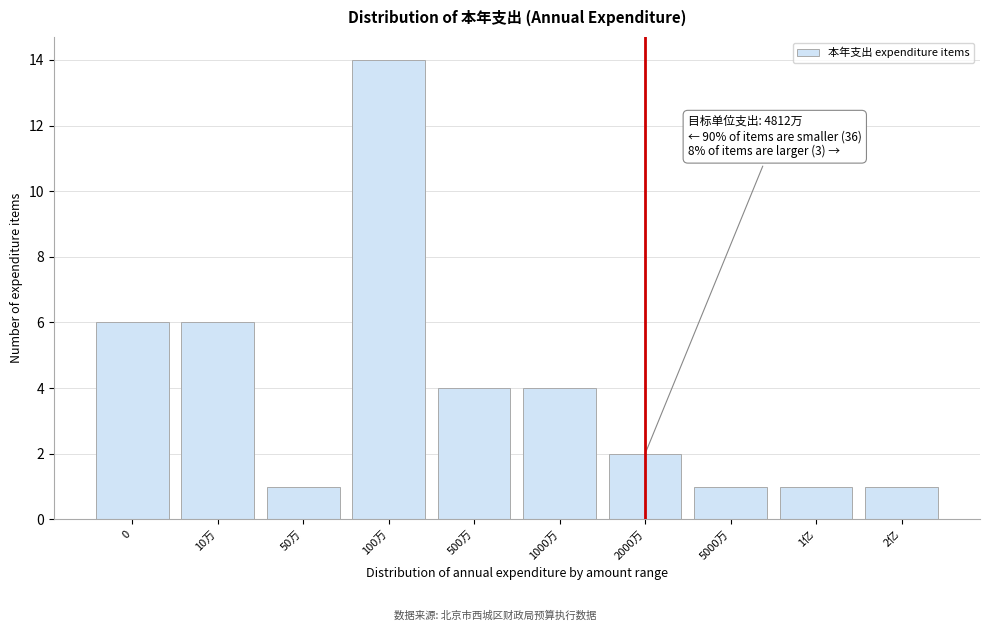

Reading right to left, list all the values displayed in this chart.

2亿=1	1亿=1	5000万=1	2000万=2	1000万=4	500万=4	100万=14	50万=1	10万=6	0=6